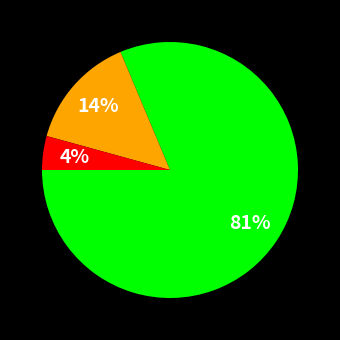

To the nearest percent, what is the average slice percentage?

33%